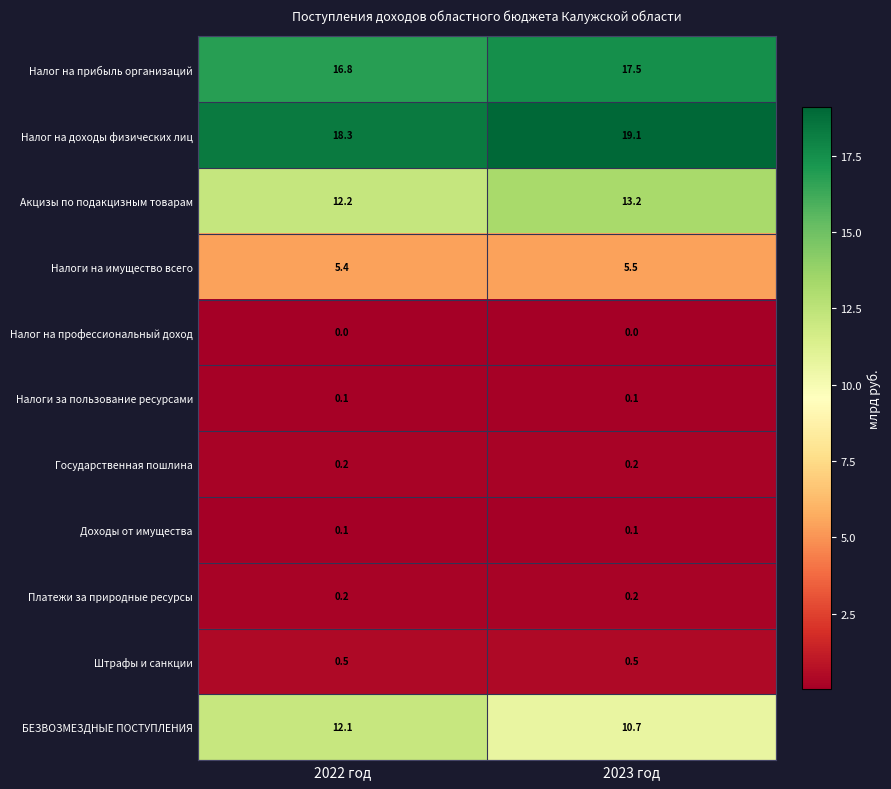

What is the difference between the maximum and minimum values in the БЕЗВОЗМЕЗДНЫЕ ПОСТУПЛЕНИЯ series?

1.4